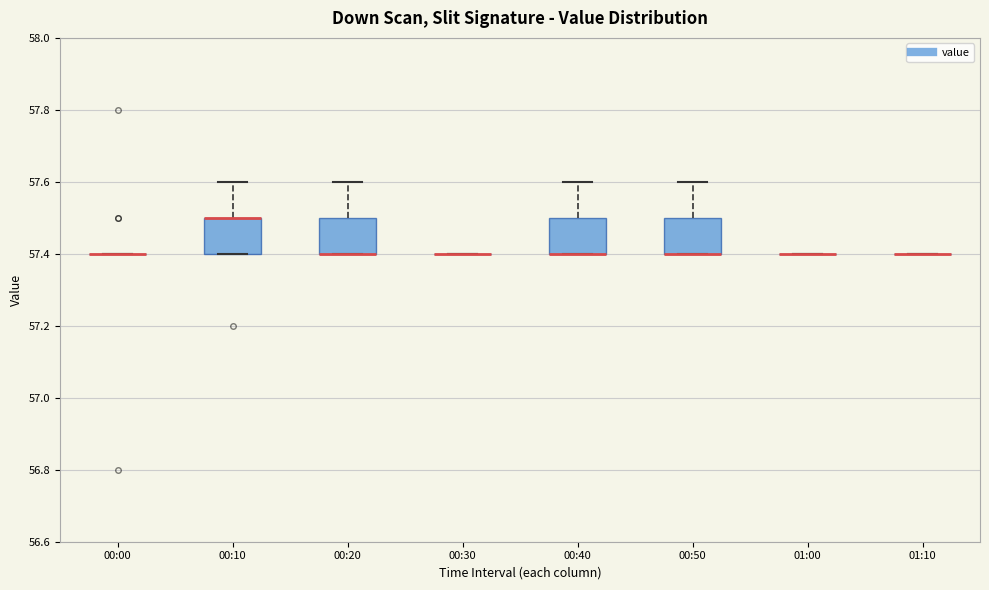

Reading left to right, read every box against the y-axis: the position of its median line, the range the box covers, and the ends of its whiskers. The values are not printed on the chart, so give them approximately, as read against the axis.

00:00: box collapsed to a line at 57.4, whiskers 57.4 to 57.4
00:10: median 57.5 (drawn on the box's upper edge), box 57.4 to 57.5, whiskers 57.4 to 57.6
00:20: median 57.4 (drawn on the box's lower edge), box 57.4 to 57.5, whiskers 57.4 to 57.6
00:30: box collapsed to a line at 57.4, whiskers 57.4 to 57.4
00:40: median 57.4 (drawn on the box's lower edge), box 57.4 to 57.5, whiskers 57.4 to 57.6
00:50: median 57.4 (drawn on the box's lower edge), box 57.4 to 57.5, whiskers 57.4 to 57.6
01:00: box collapsed to a line at 57.4, whiskers 57.4 to 57.4
01:10: box collapsed to a line at 57.4, whiskers 57.4 to 57.4